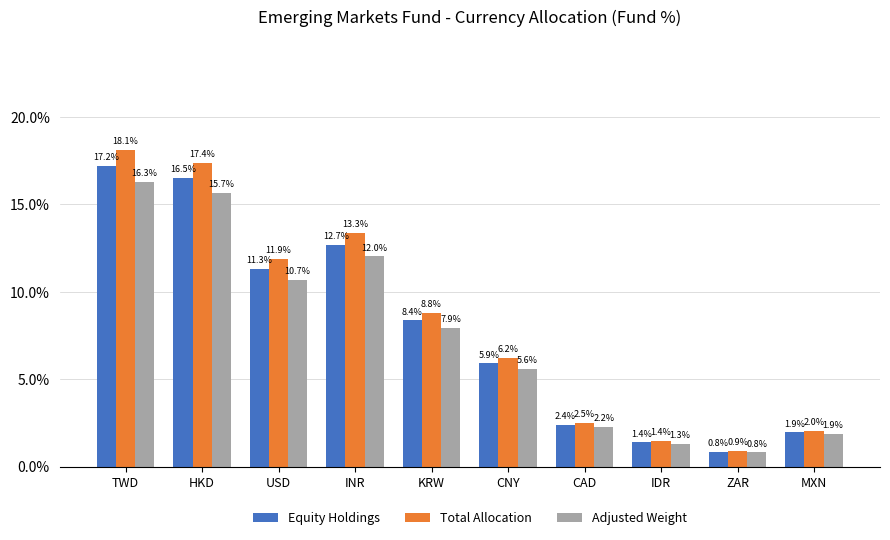

What is the label of the 5th bar from the right?

CNY